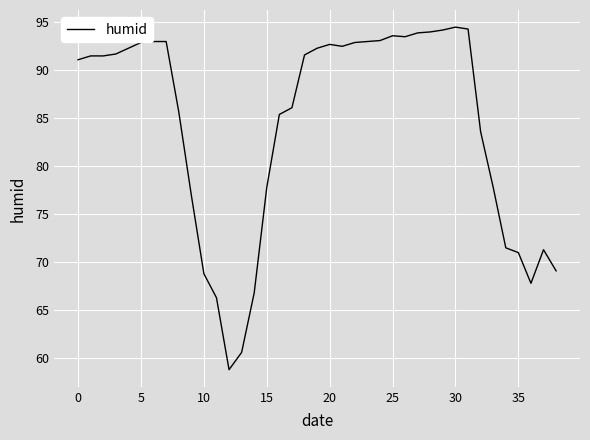

How many lines are shown in the chart?

1